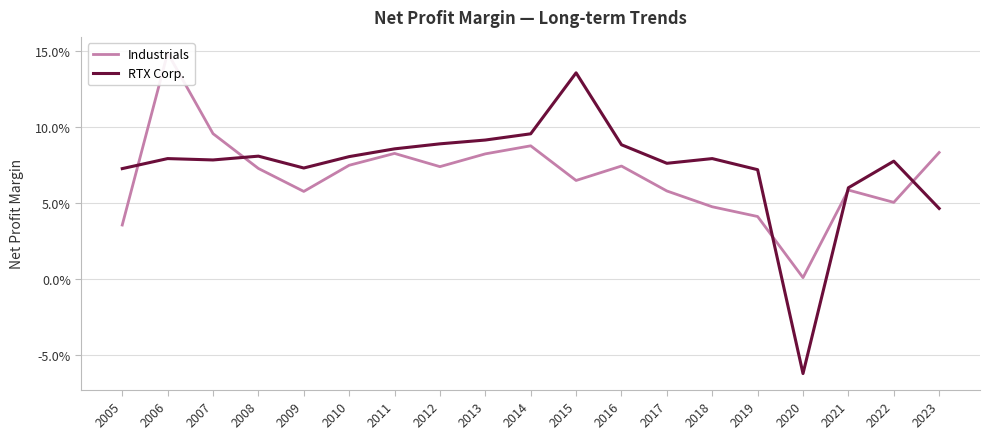

How many data points in RTX Corp. are above 0?

18